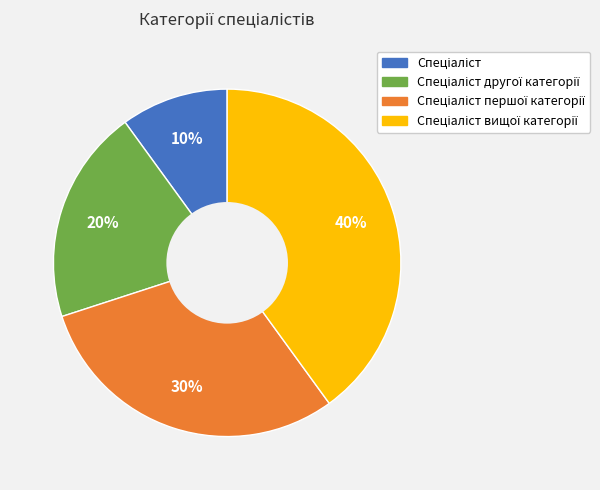

To the nearest percent, what is the average slice percentage?

25%